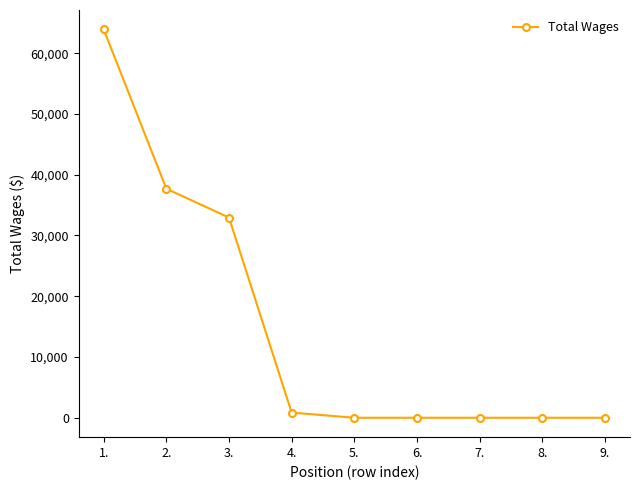

What is the greatest value displayed?

63907